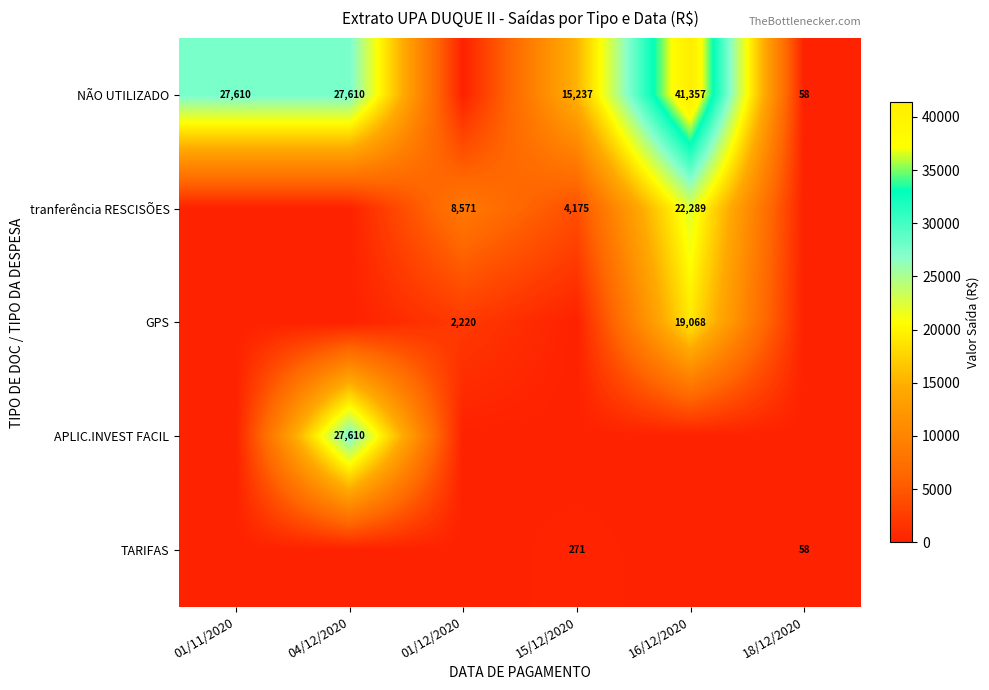

Is it true that tranferência RESCISÕES equals 8571 at 01/12/2020?

True